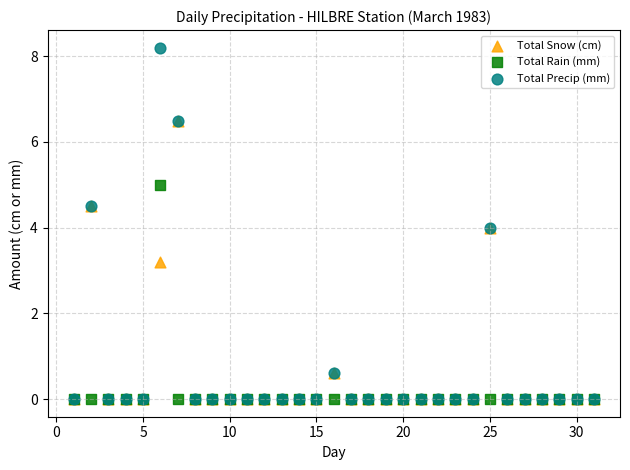

In the Total Snow (cm) series, what Y value is closest to 3?

3.2